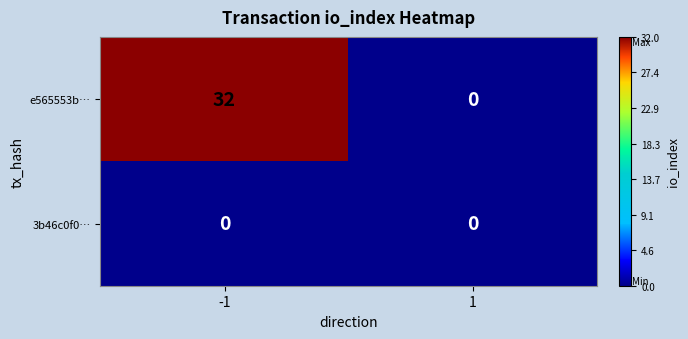

Reading left to right, what are all the values shown in this chart?

e565553b…: 32	0
3b46c0f0…: 0	0